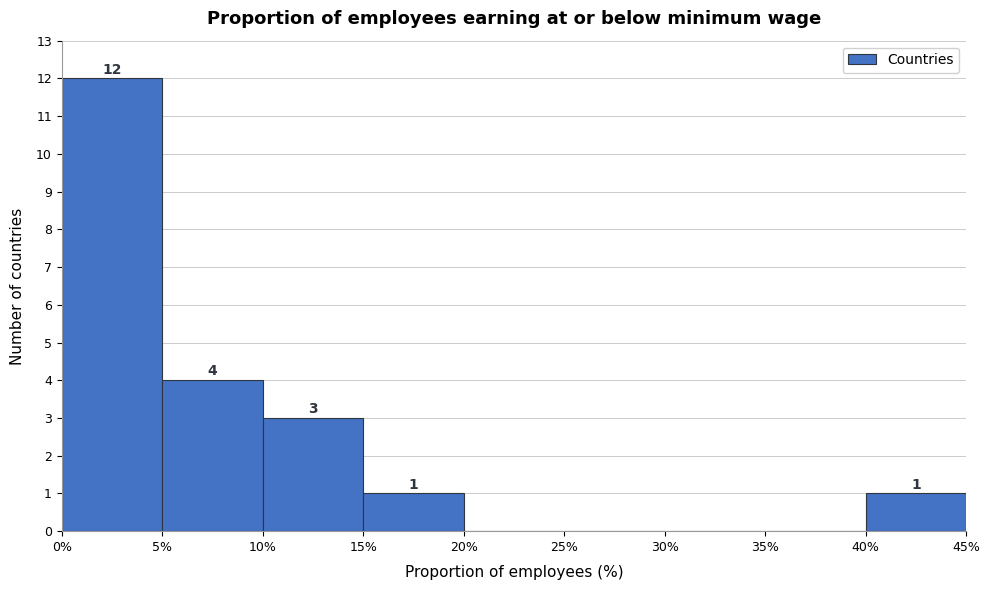

Which range on the x-axis has the tallest bar?

0% to 5%